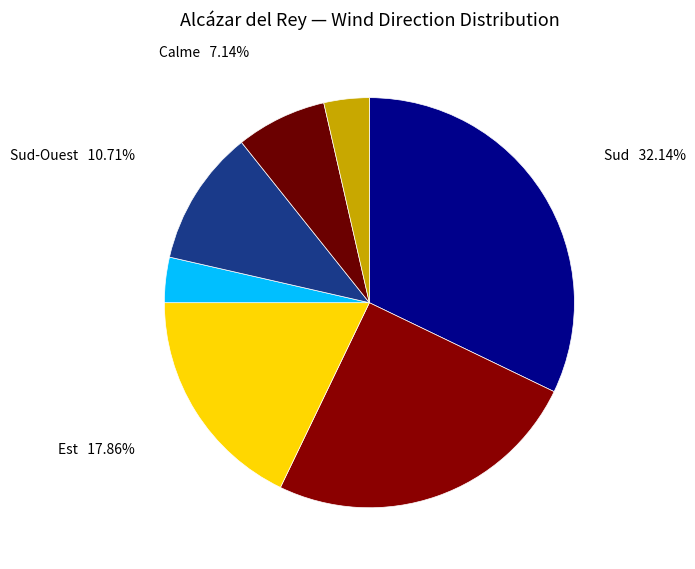

To the nearest percent, what is the average slice percentage?

14%